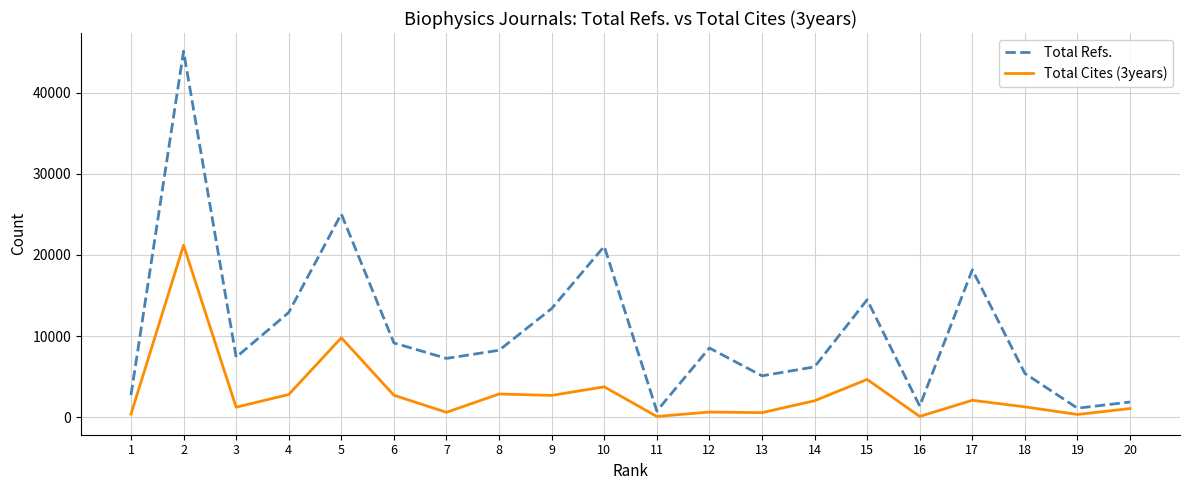

Which series has the widest spread of values?

Total Refs.